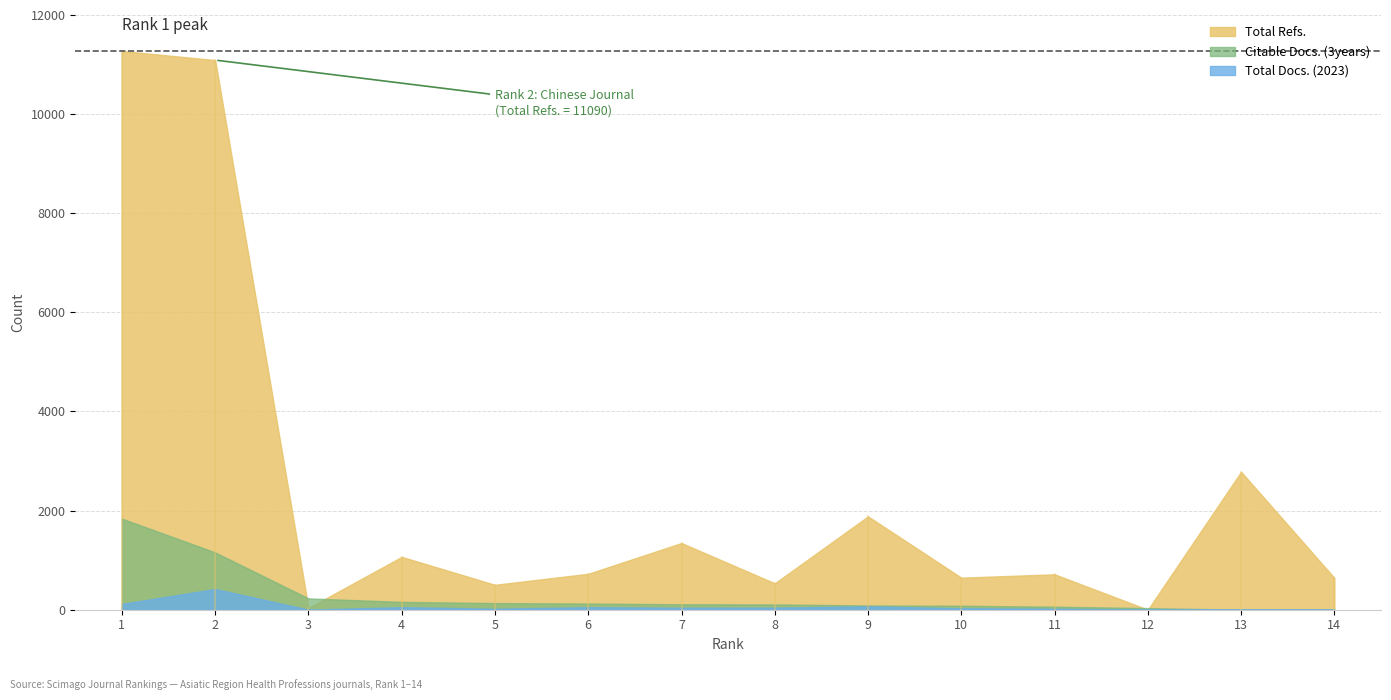

What is the approximate value of Citable Docs. (3years) at 4?

157